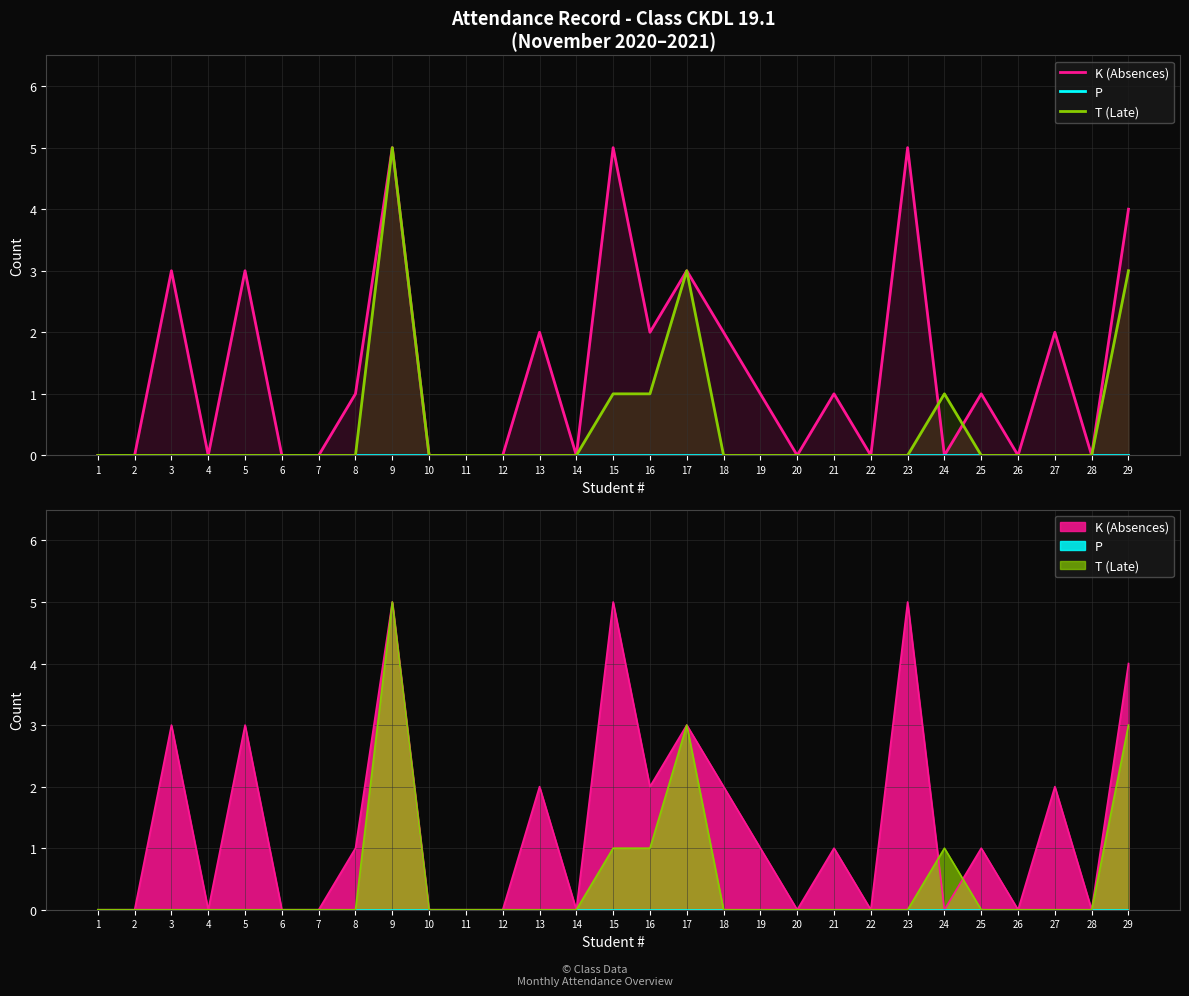

At which category does K (Absences) reach its first local valley?

4